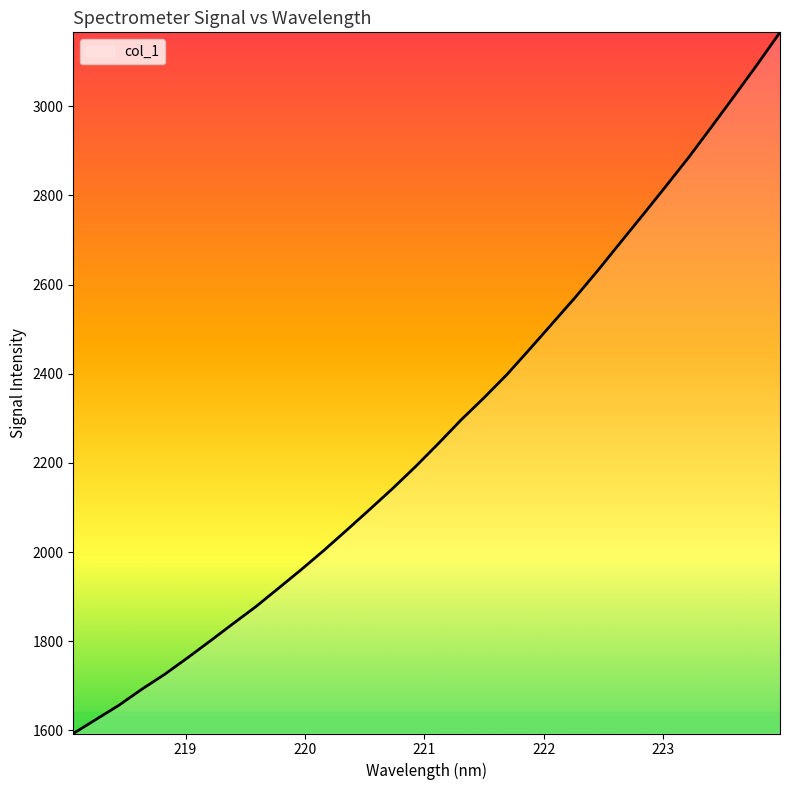

What is the maximum value shown in the chart?

3166.0